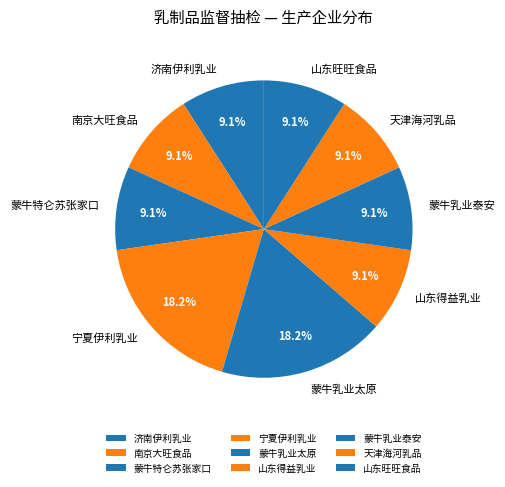

Is there a majority slice in this chart?

No